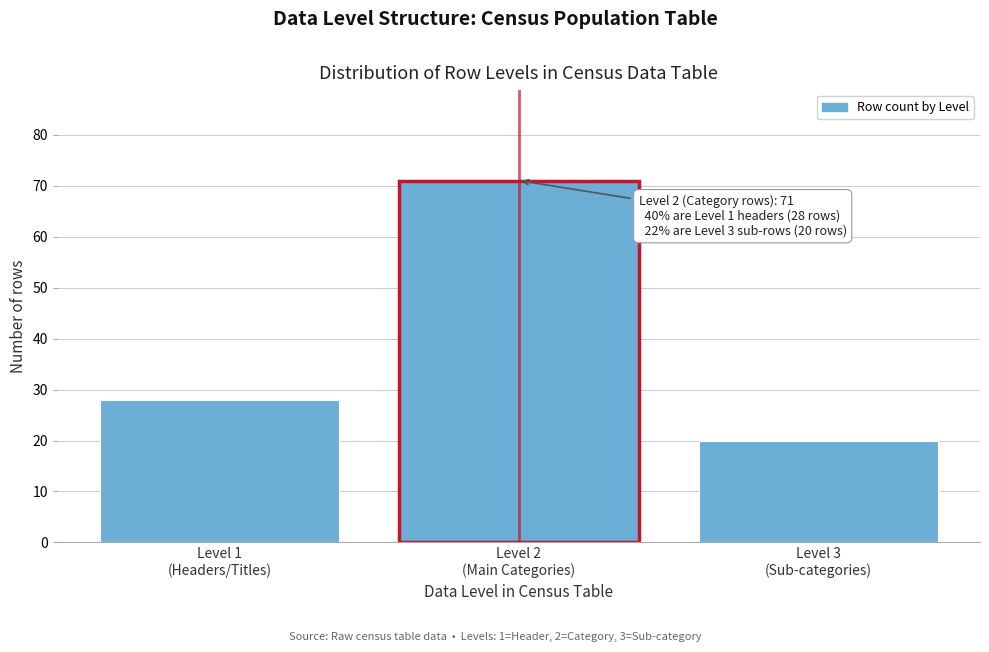

Reading left to right, extract all data points from this chart.

28	71	20